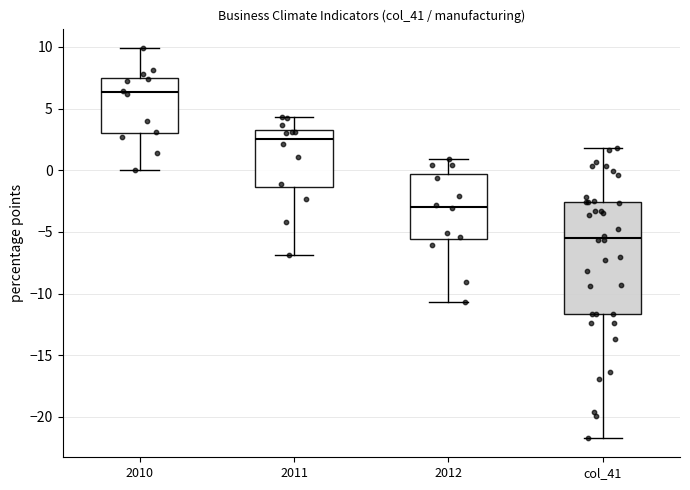

Comparing the boxes themselves (not the whiskers), which one is the tallest?

col_41